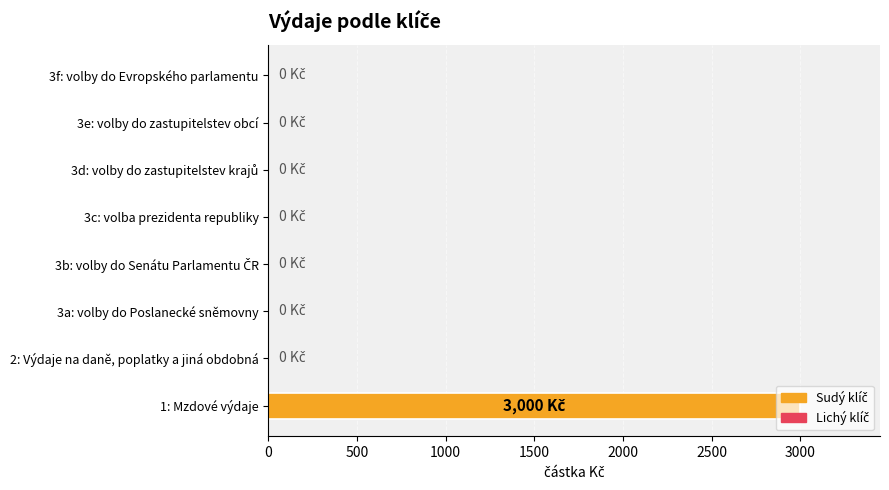

What is the maximum value shown in the chart?

3000